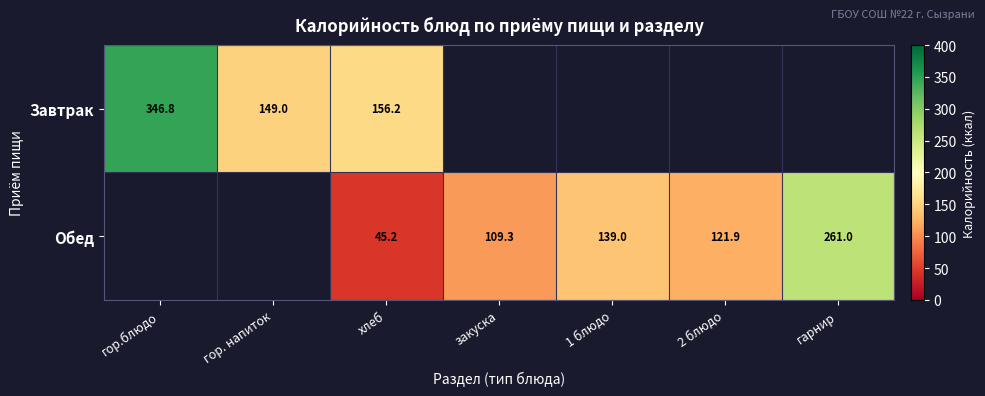

At which category is the sum across all series the highest?

гор.блюдо